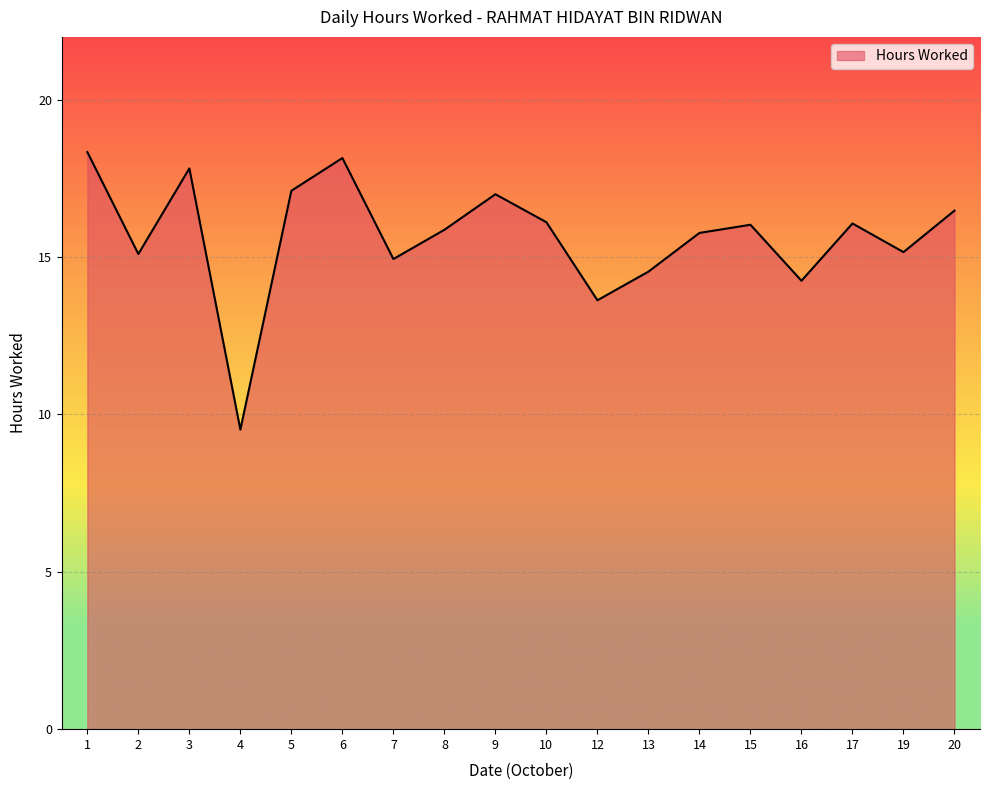

Which category has the lowest value across all series?

4